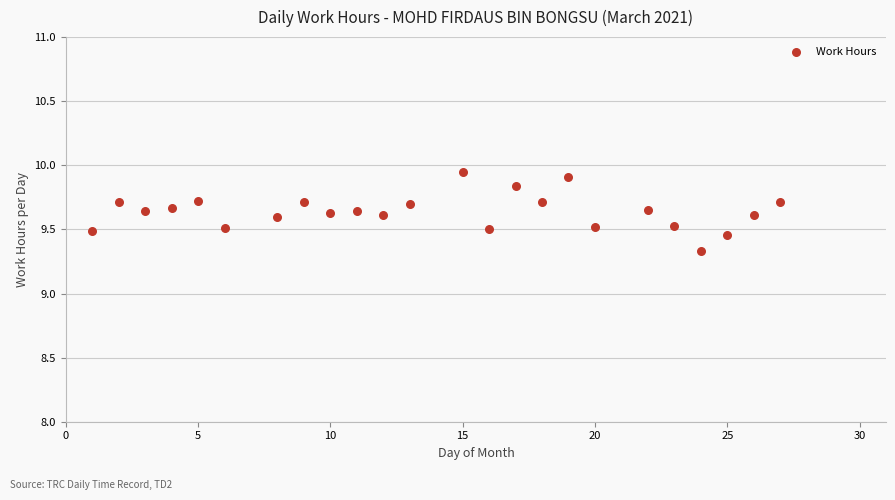

What Y value in the scatter plot is closest to 9?

9.3